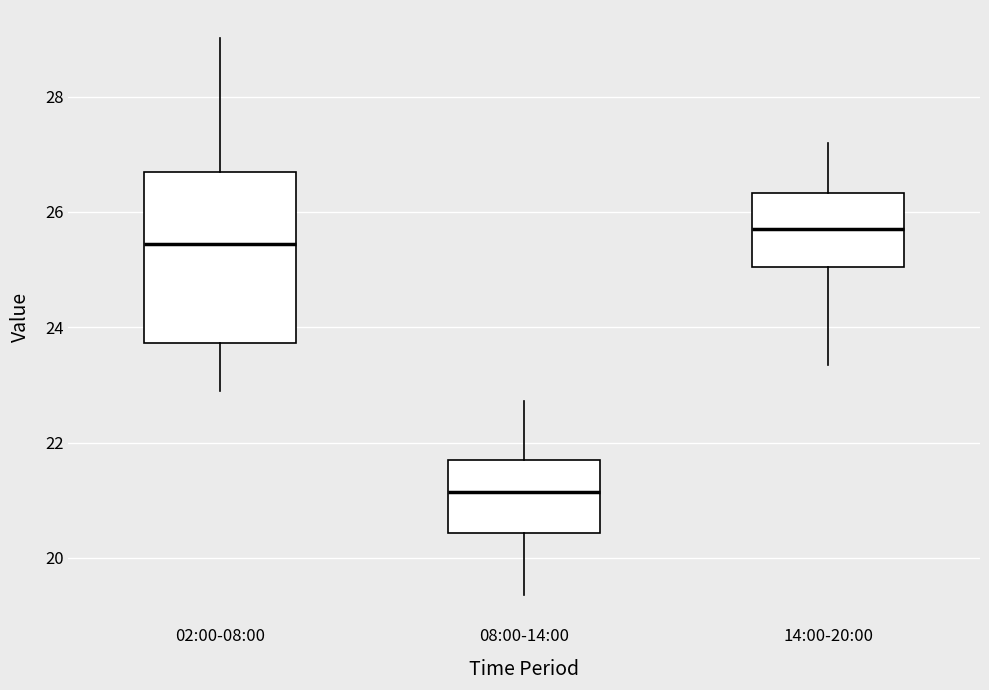

Which box is the tallest, from its lower edge to its upper edge?

02:00-08:00